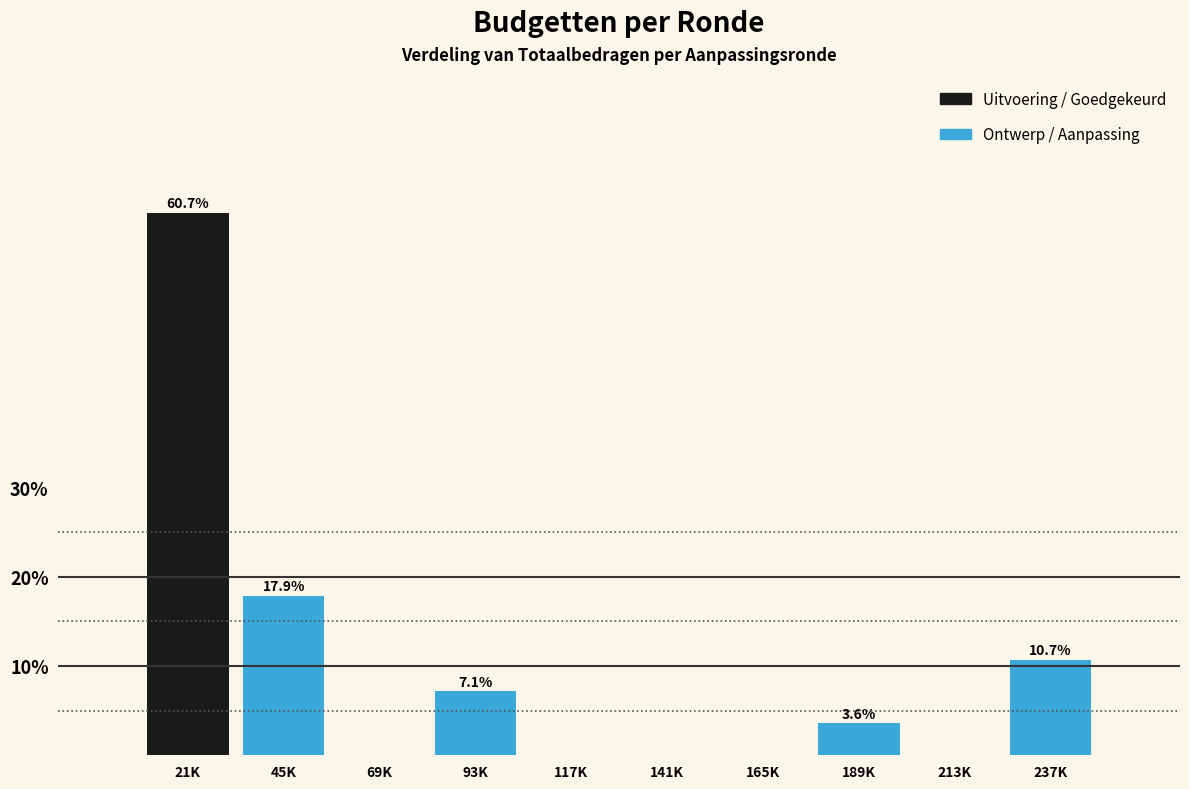

At which label does Ontwerp / Aanpassing first exceed 7?

21K